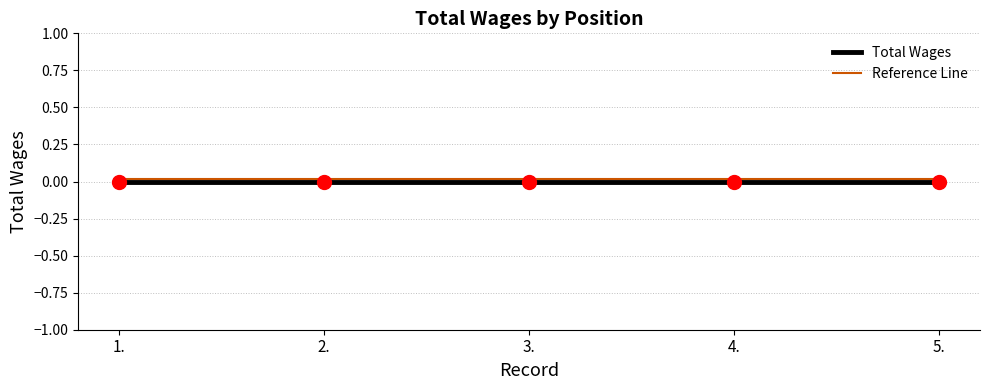

True or false: Reference Line and Total Wages cross at least once.

False